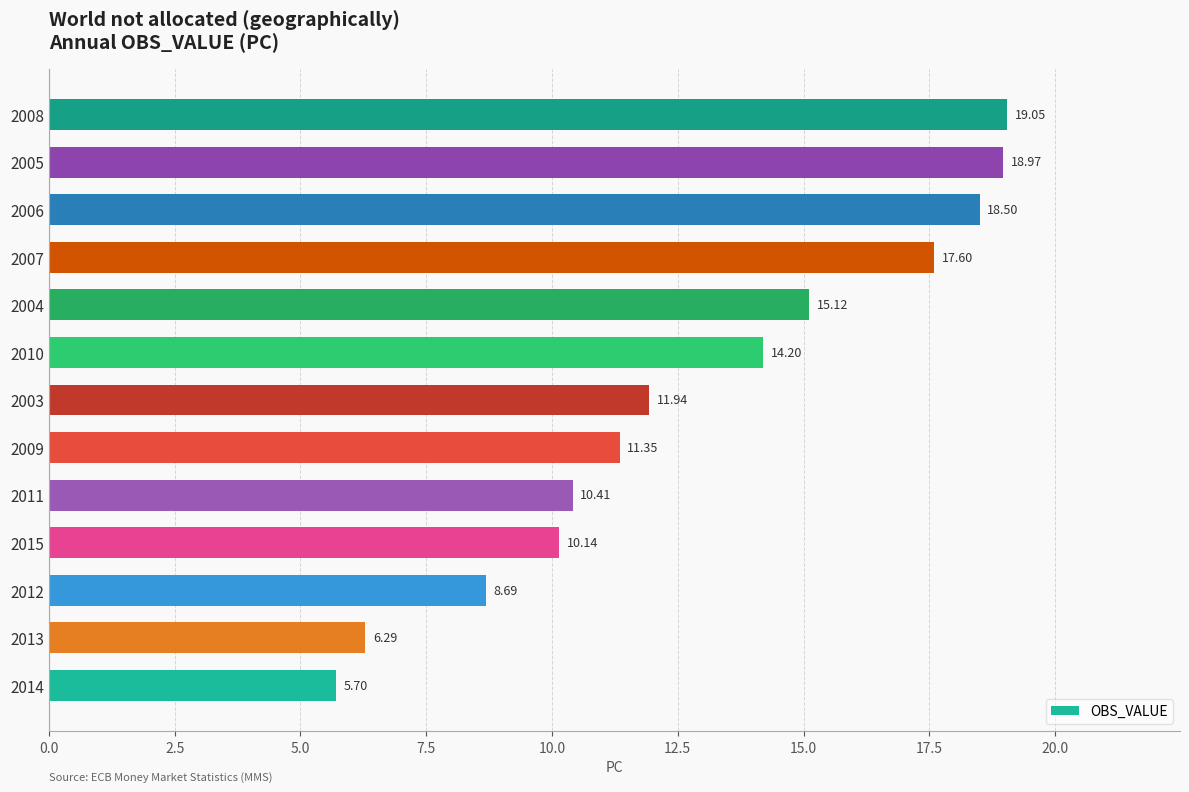

What is the difference between the maximum and minimum values?

13.4